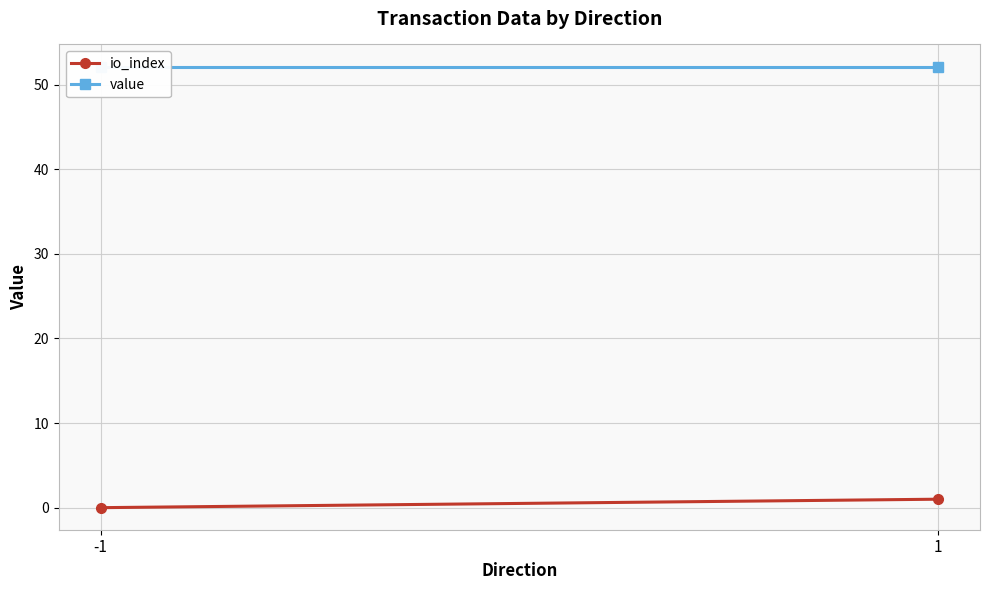

Is it true that io_index equals 0.4 at 1?

False